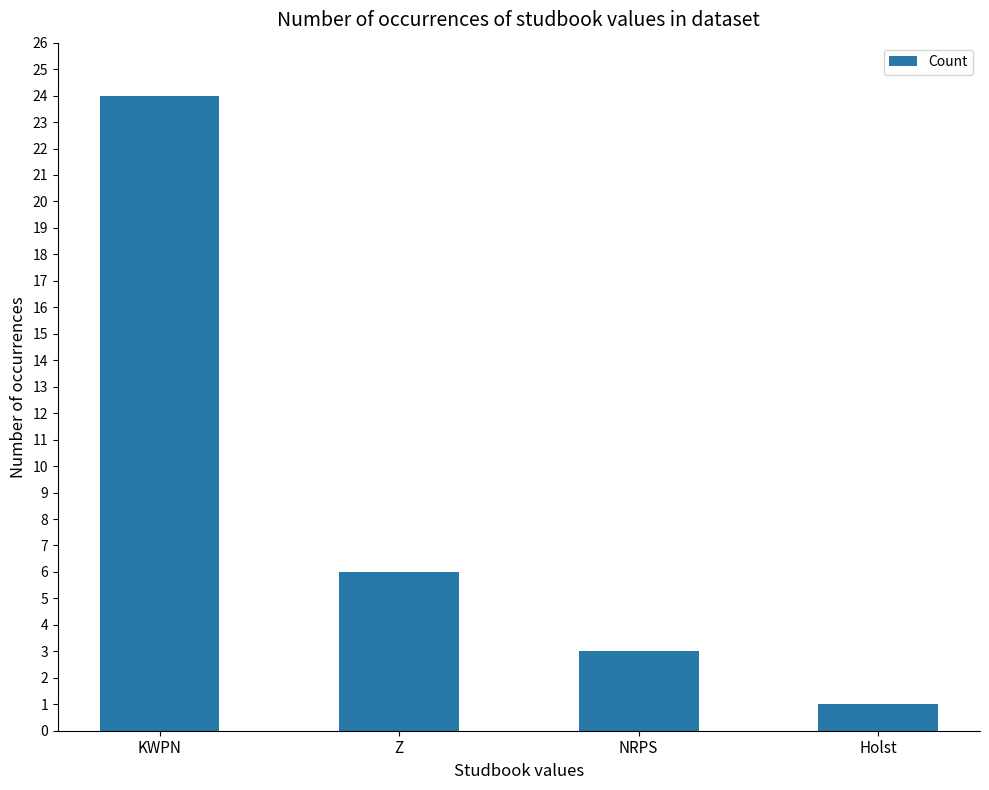

Rank the categories by value from lowest to highest.

Holst, NRPS, Z, KWPN